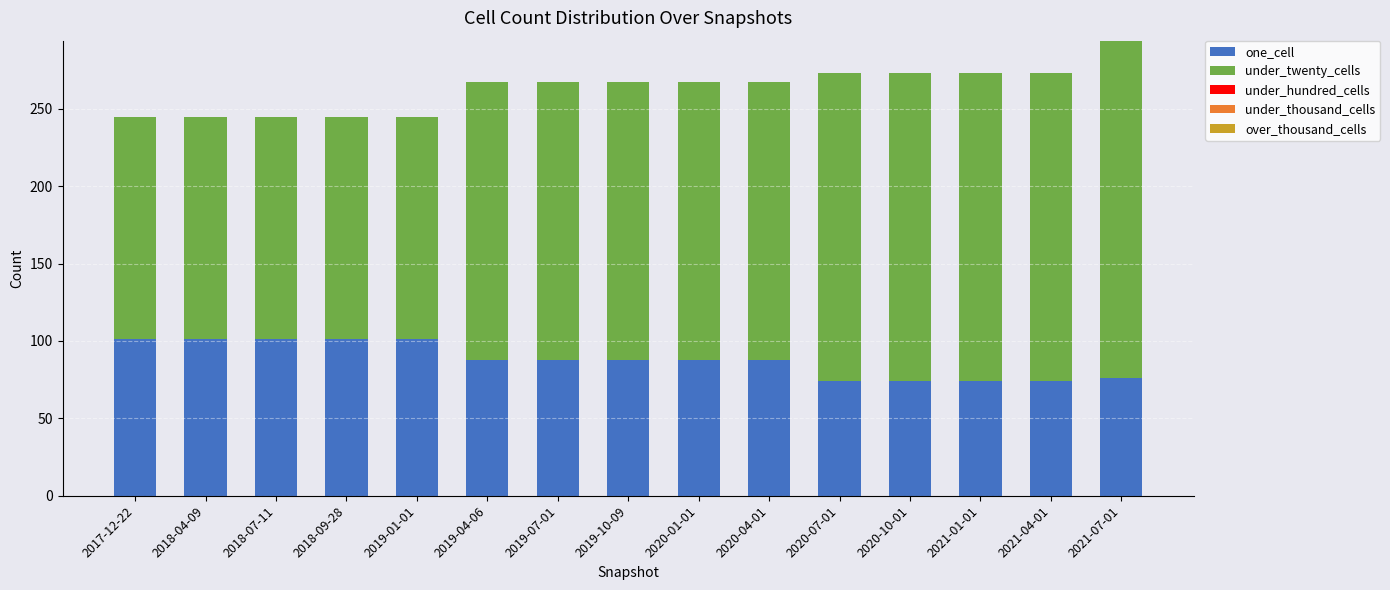

Is it true that one_cell equals 63 at 2018-07-11?

False